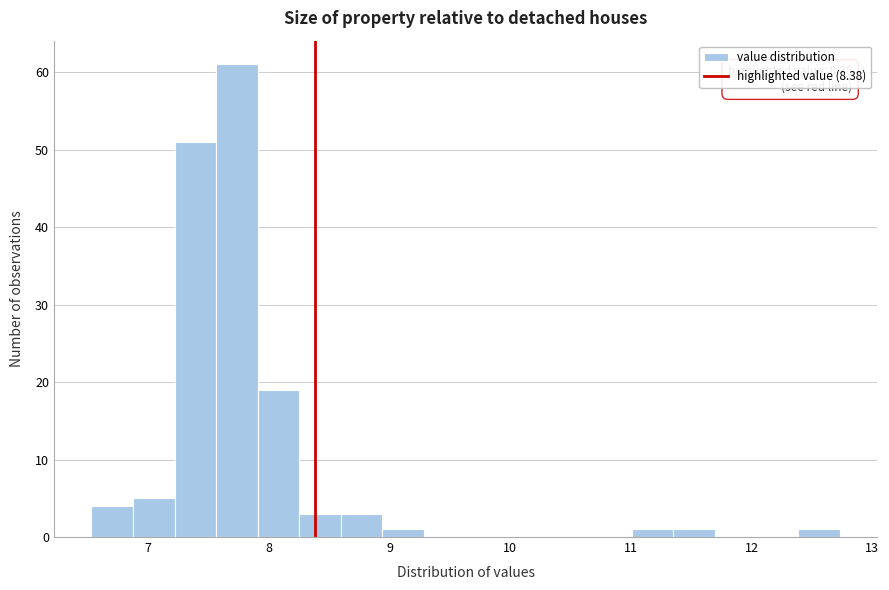

Read against the x-axis, roughly where is the centre of the tallest bar?

7.7